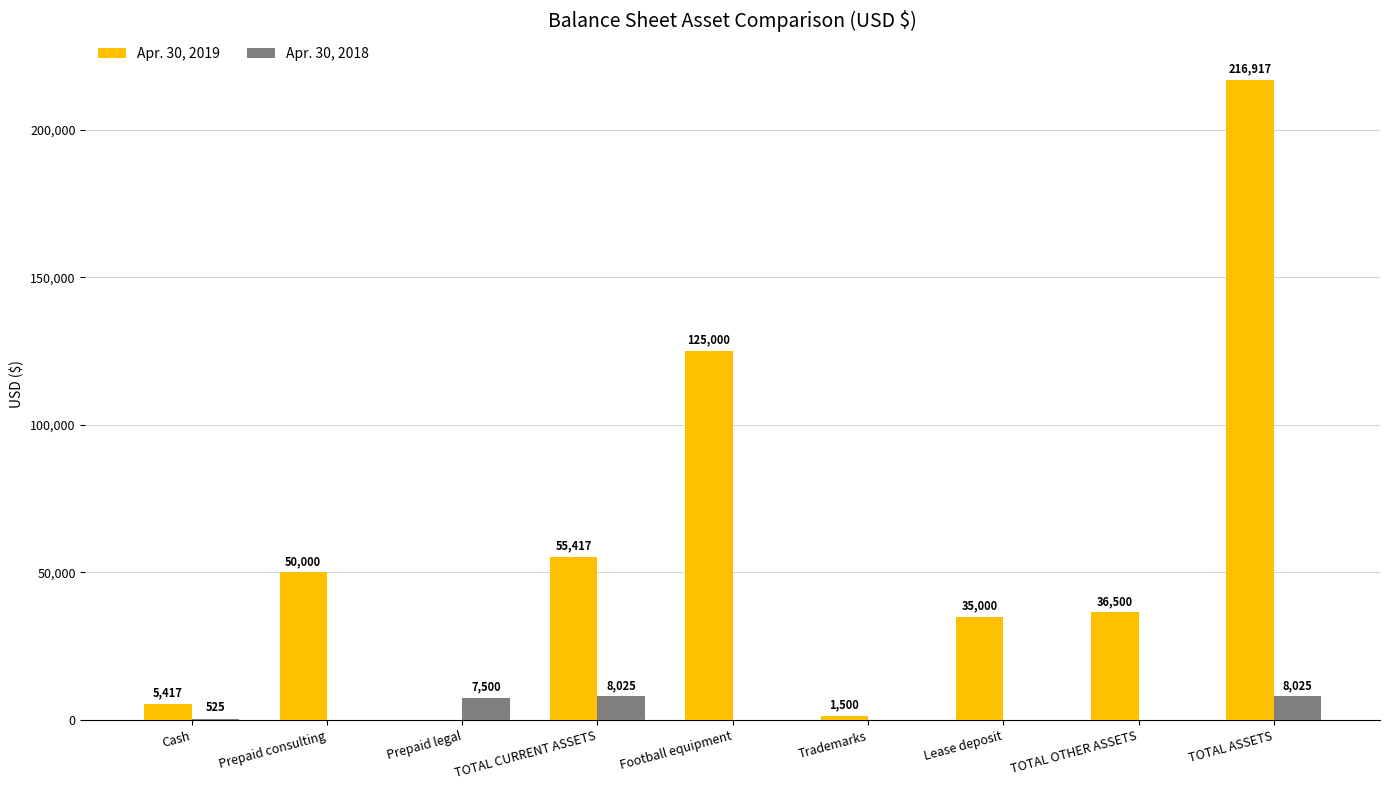

What is the maximum value for Apr. 30, 2018?

8025